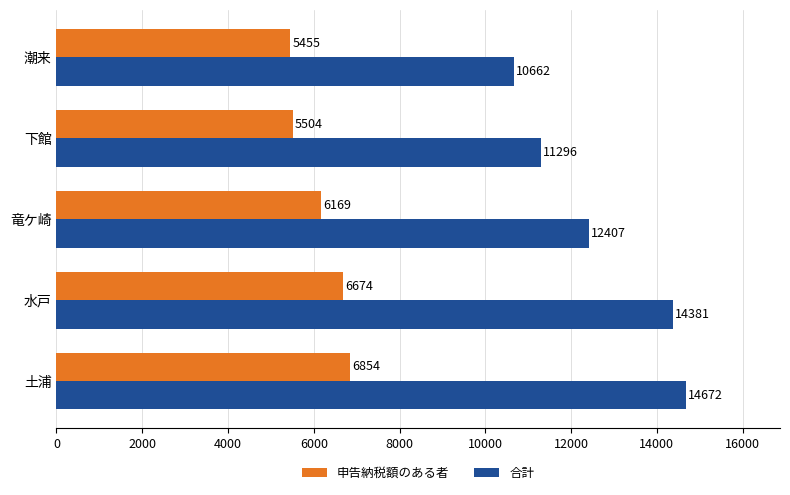

At which label is 合計 closest to 12667?

竜ケ崎